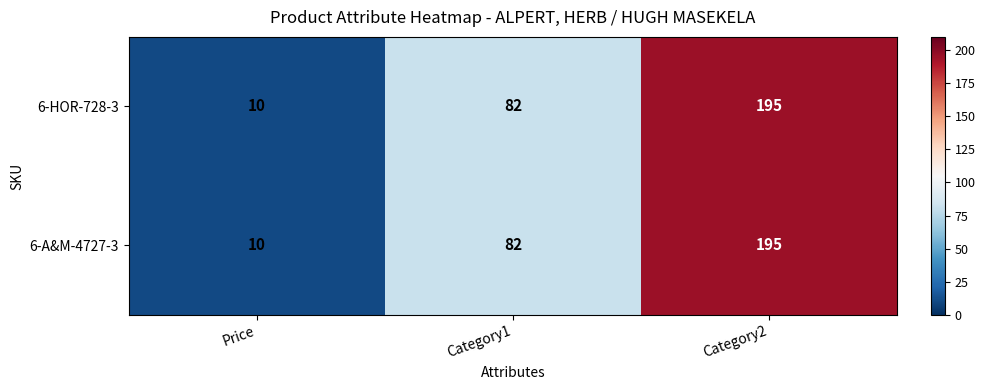

What is the sum of all 6-HOR-728-3 values?

287